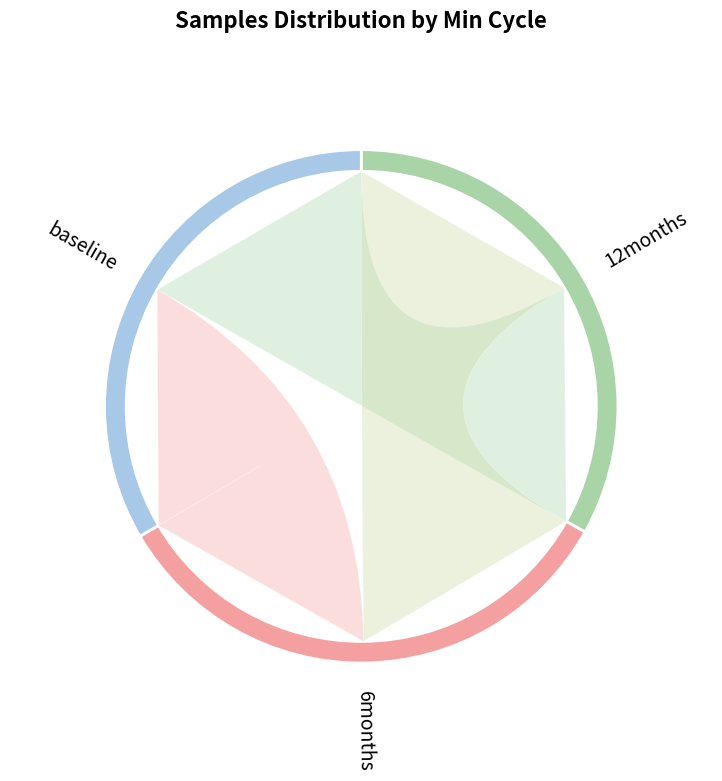

Is it true that 32 is 22% of the pie?

False